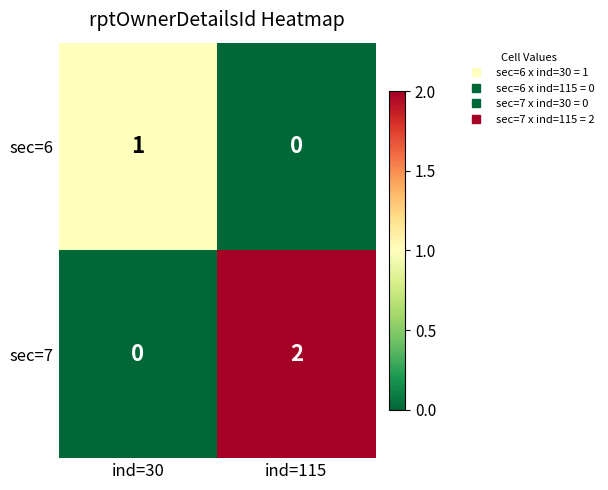

At which category is the sum across all series the highest?

ind=115